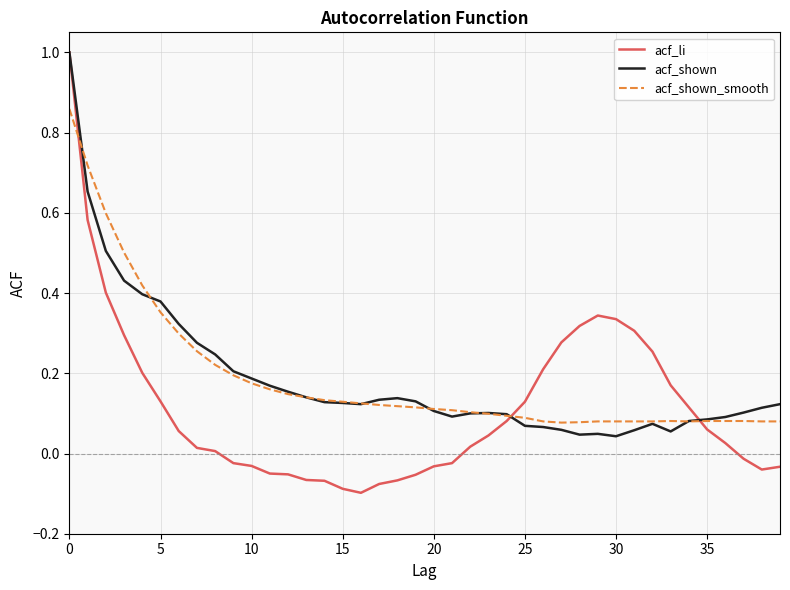

Which series ends up on top after the final intersection of acf_shown_smooth and acf_li?

acf_shown_smooth